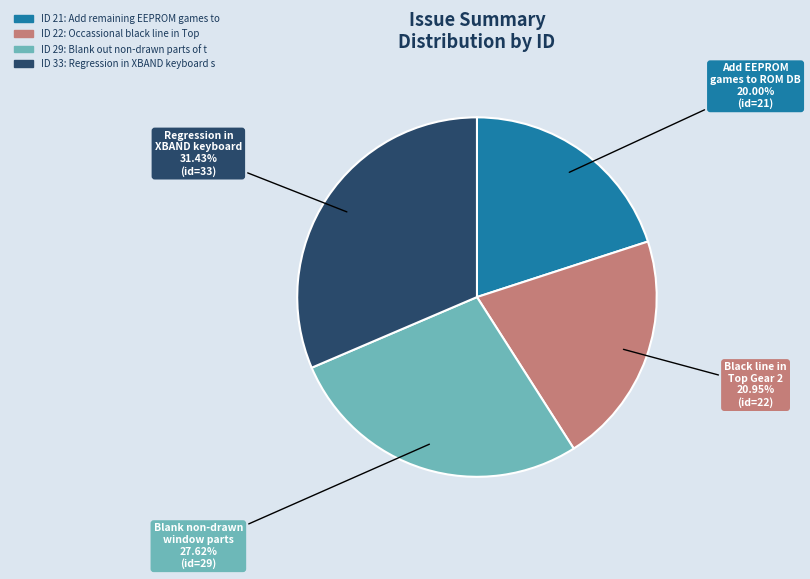

Is there a majority slice in this chart?

No